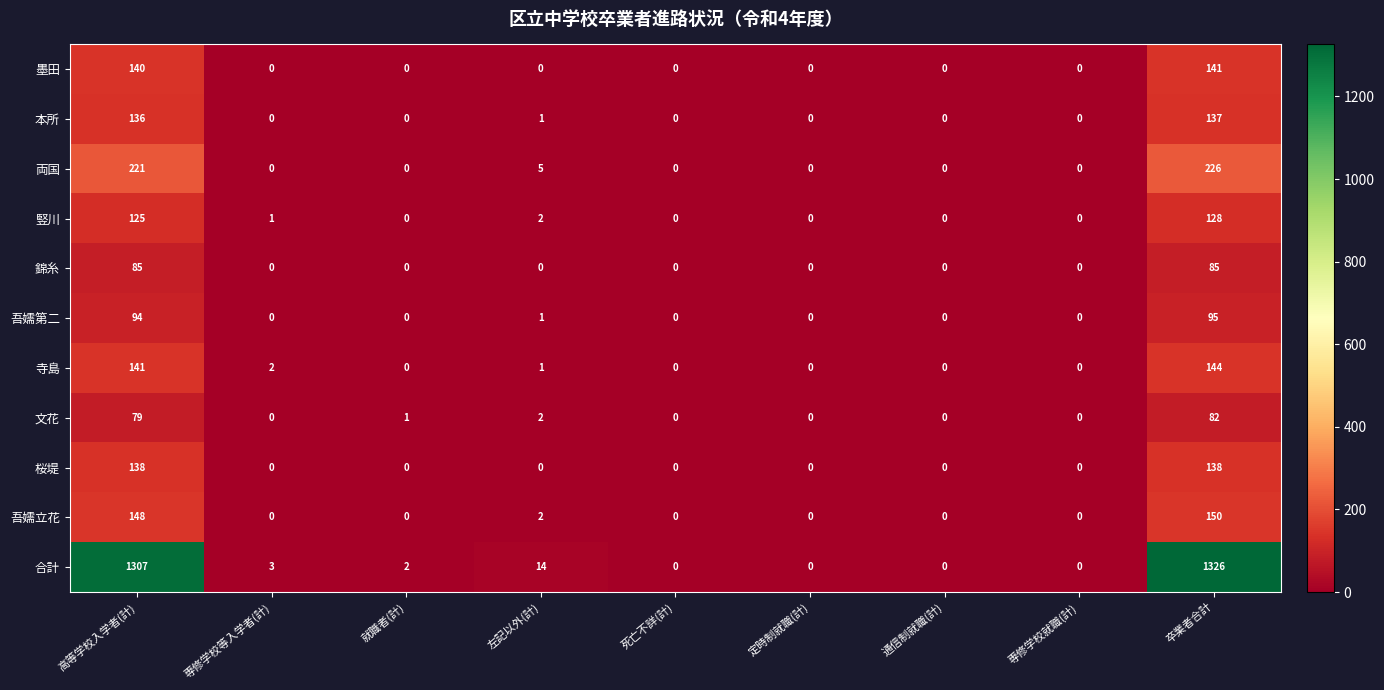

How many values in 吾嬬第二 are above zero?

3